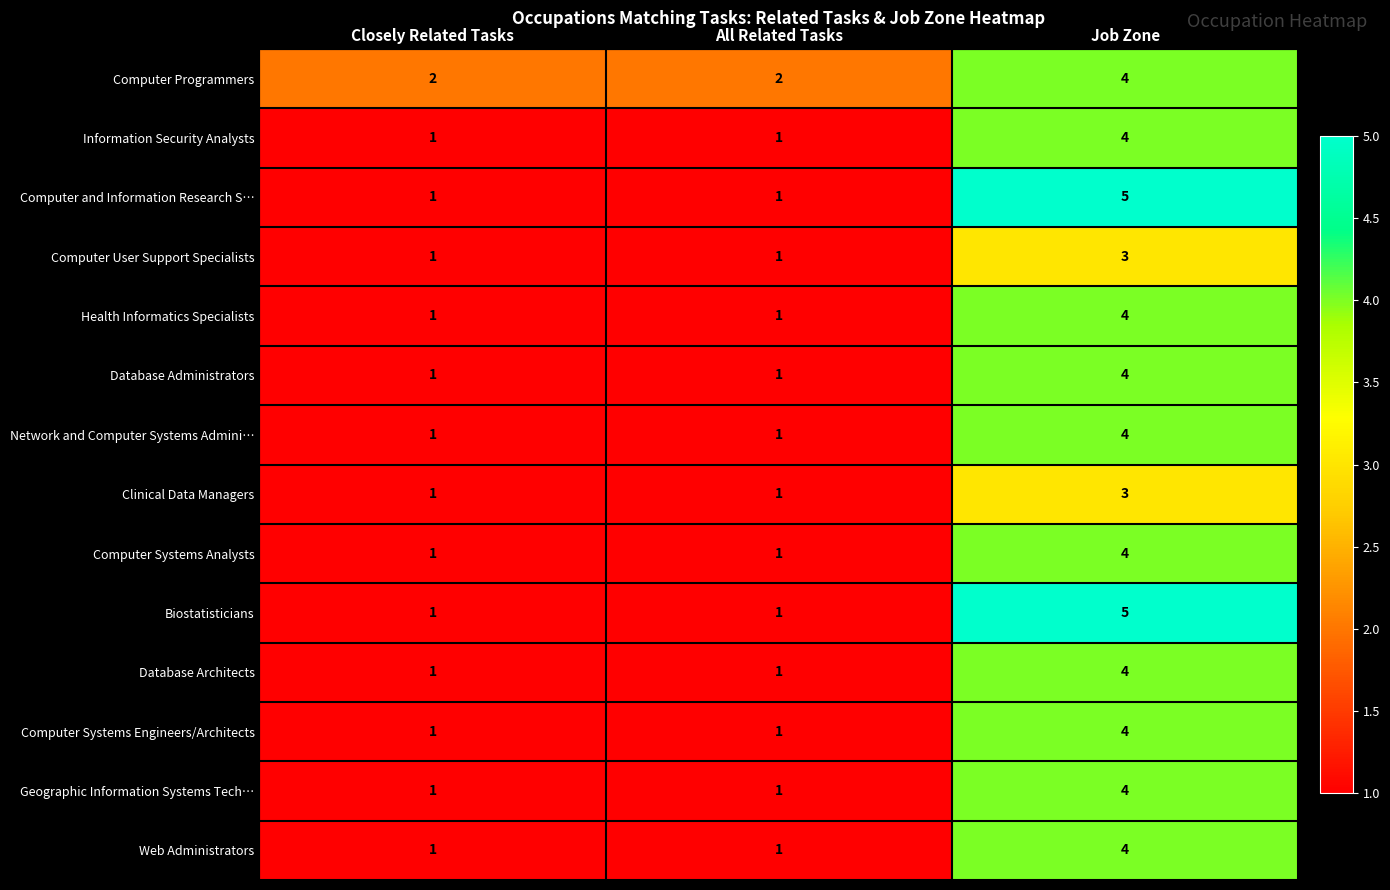

Which series has the largest total across all categories?

Computer Programmers